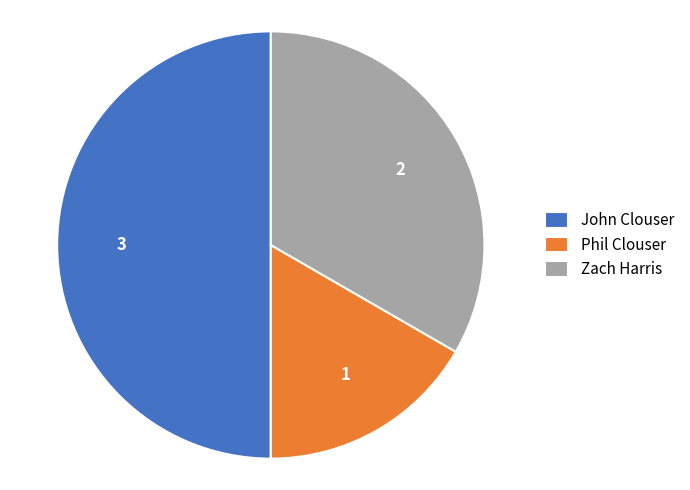

The Zach Harris slice represents 21% of the pie. True or false?

False